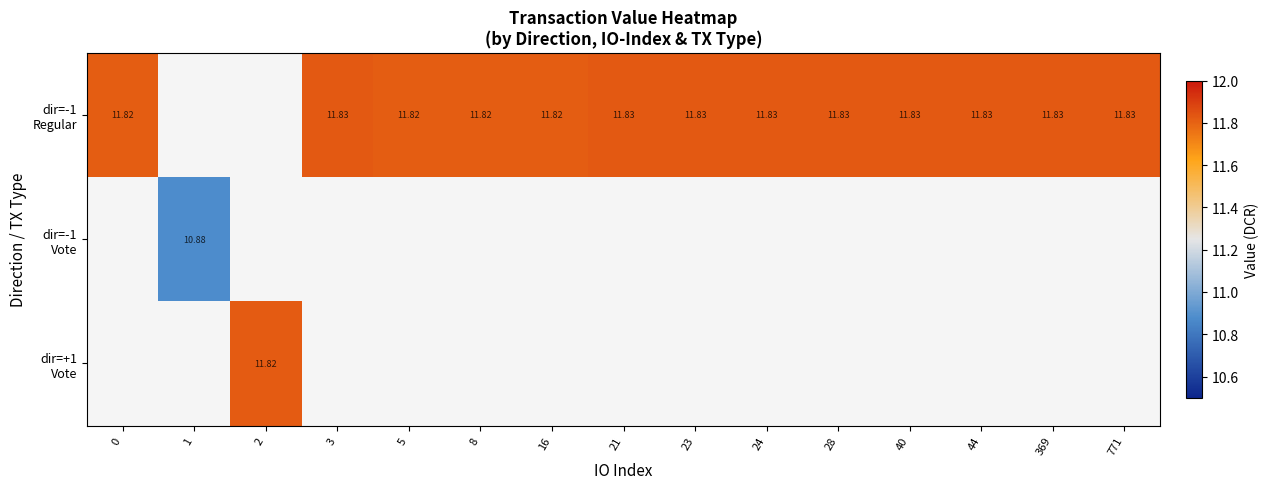

The dir=-1 Regular series shows 11.8 at 8. True or false?

True